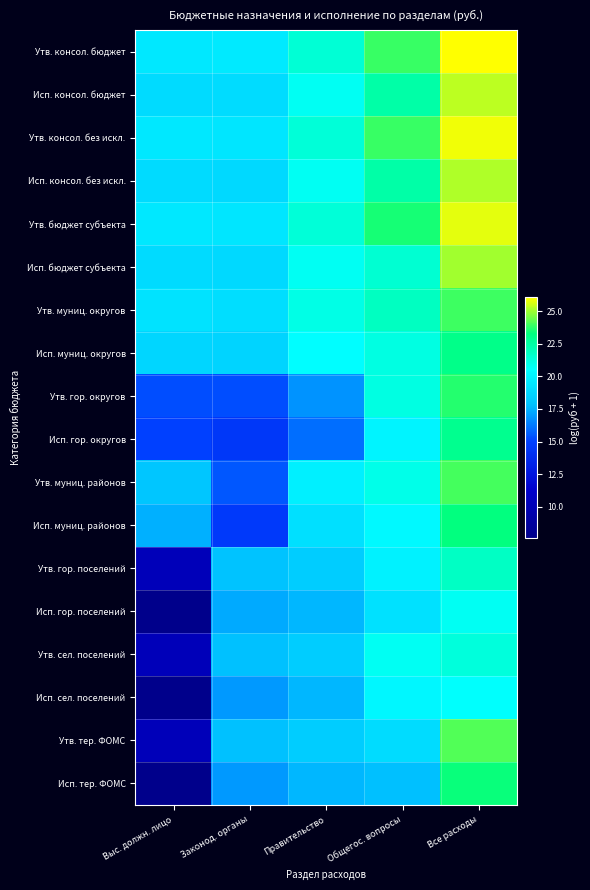

How many distinct data groups are displayed?

18